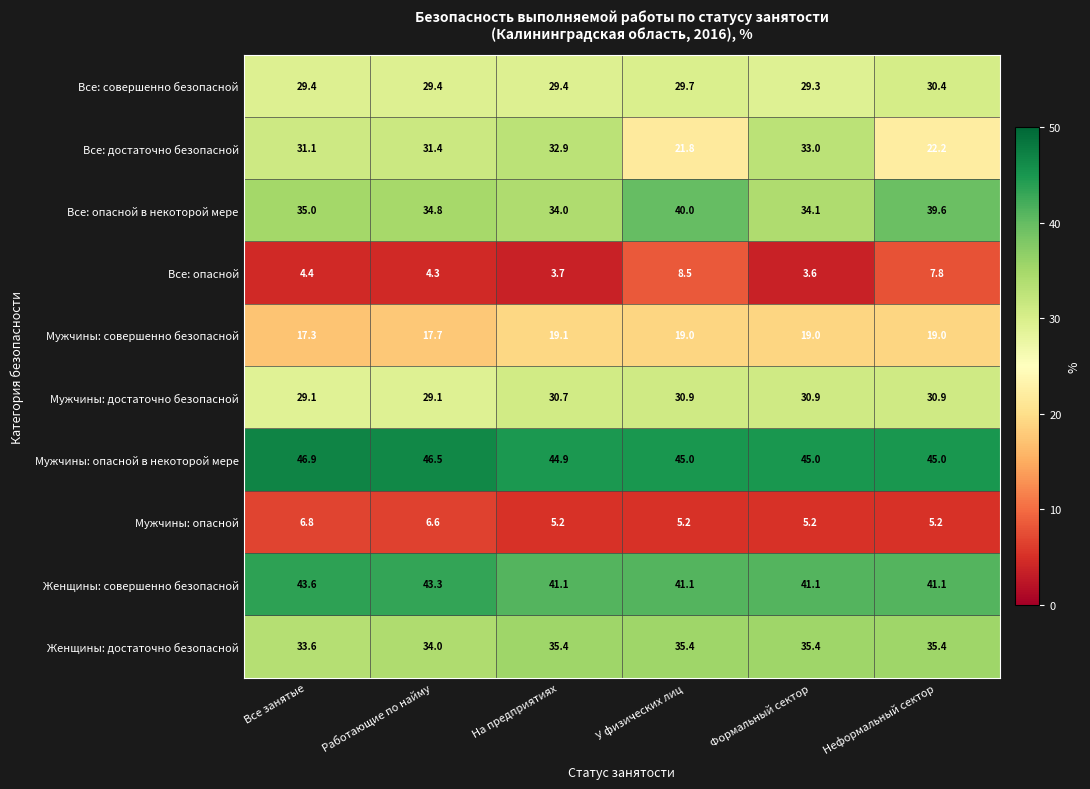

At how many categories does at least one series exceed 16?

6